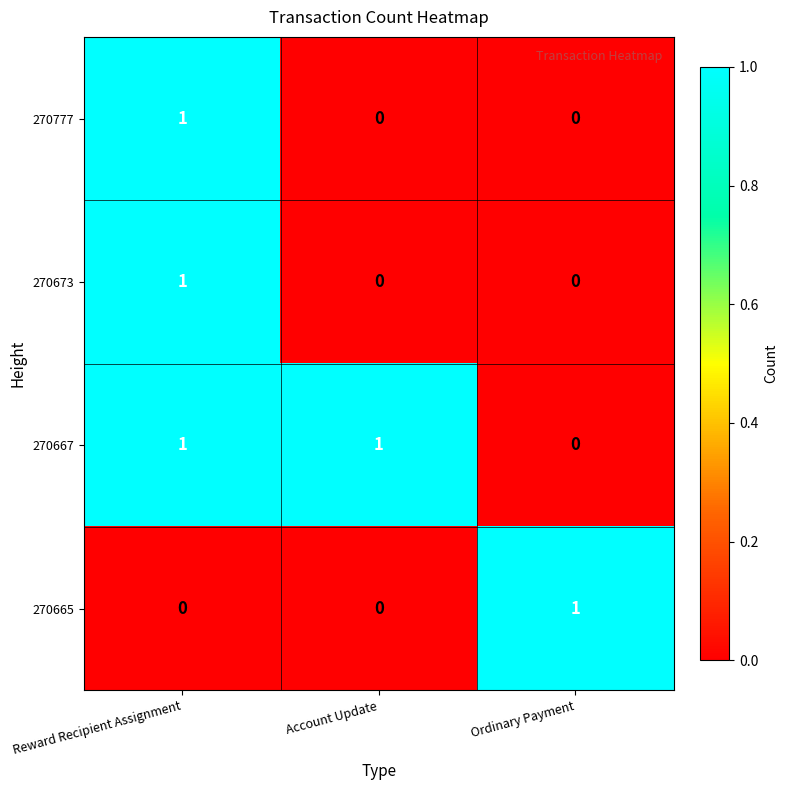

The value of 270777 at Ordinary Payment is 0. True or false?

True